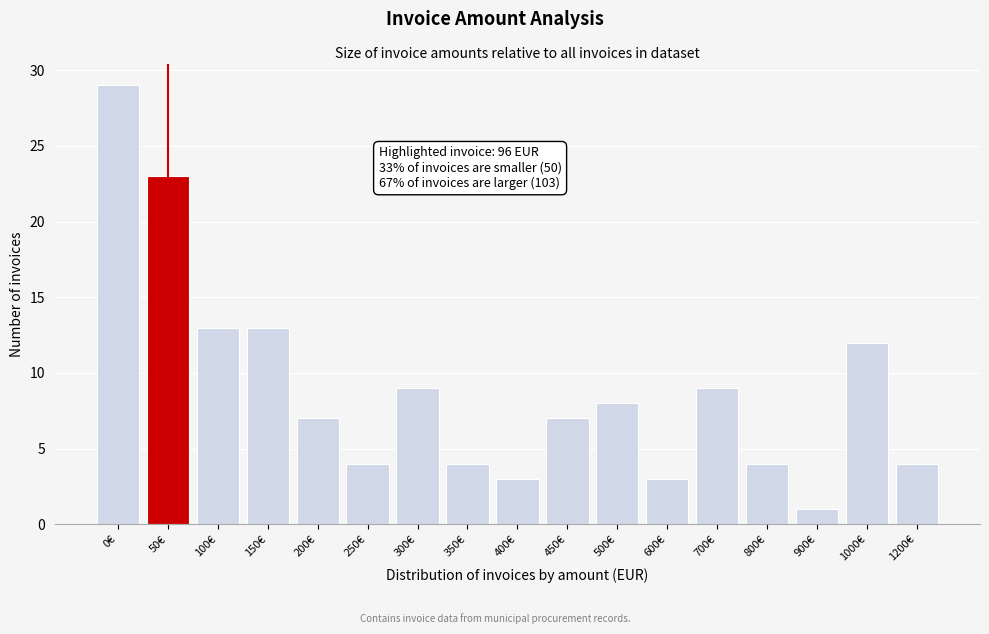

Reading right to left, what are all the values shown in this chart?

4	12	1	4	9	3	8	7	3	4	9	4	7	13	13	23	29